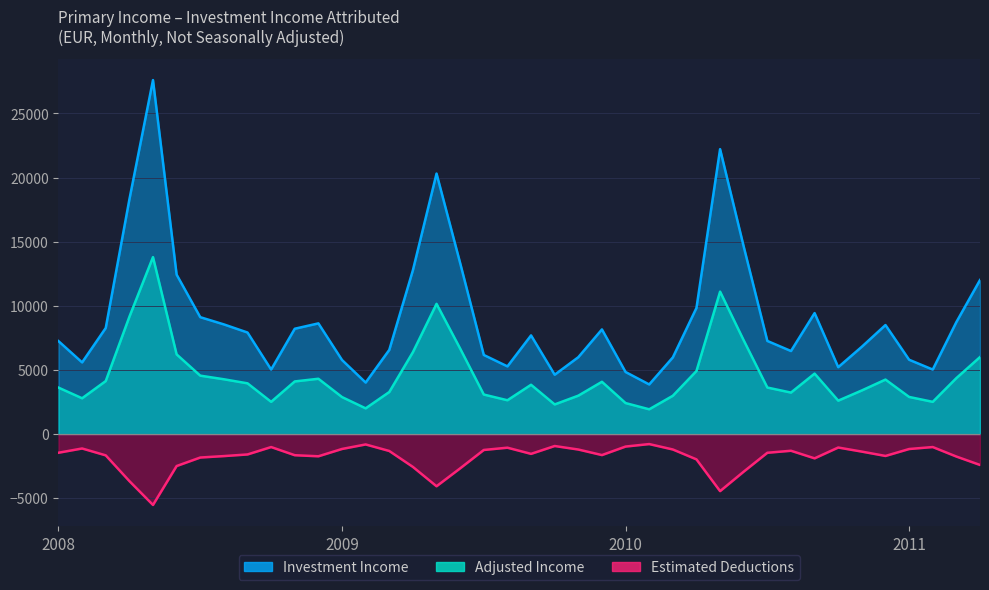

What is the sum of the Jan values at 2008 and 2010?

12090.9